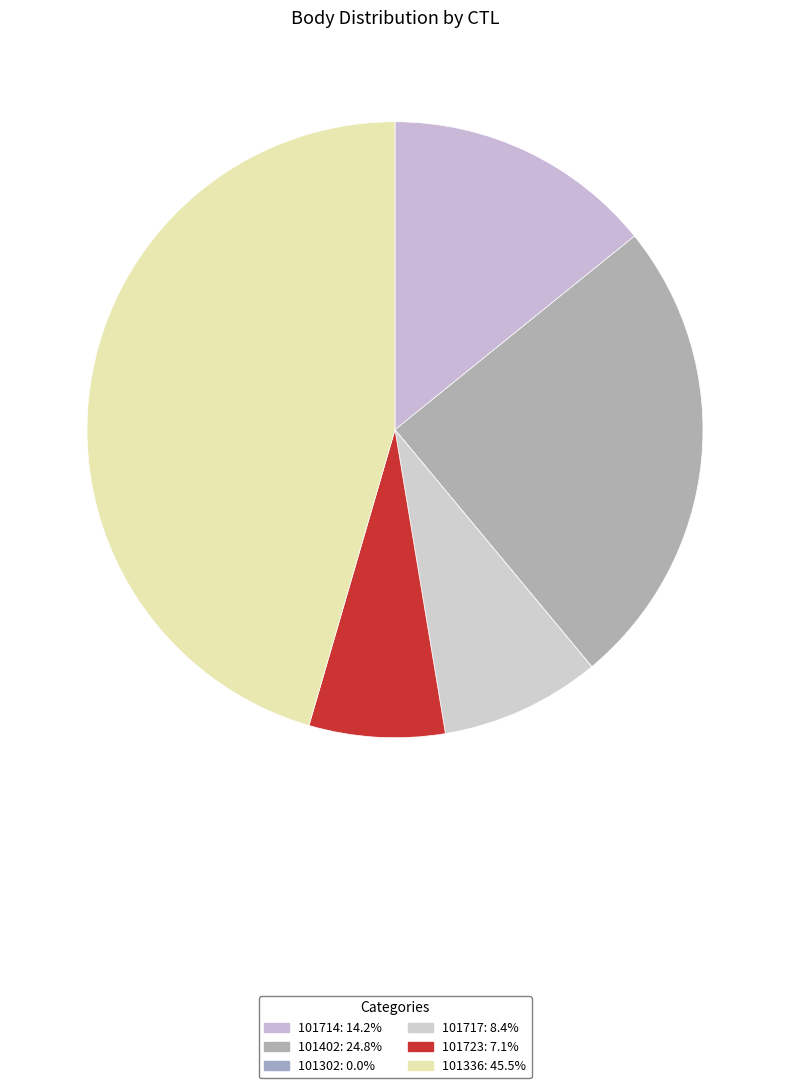

Is 101723 the majority of the pie?

No